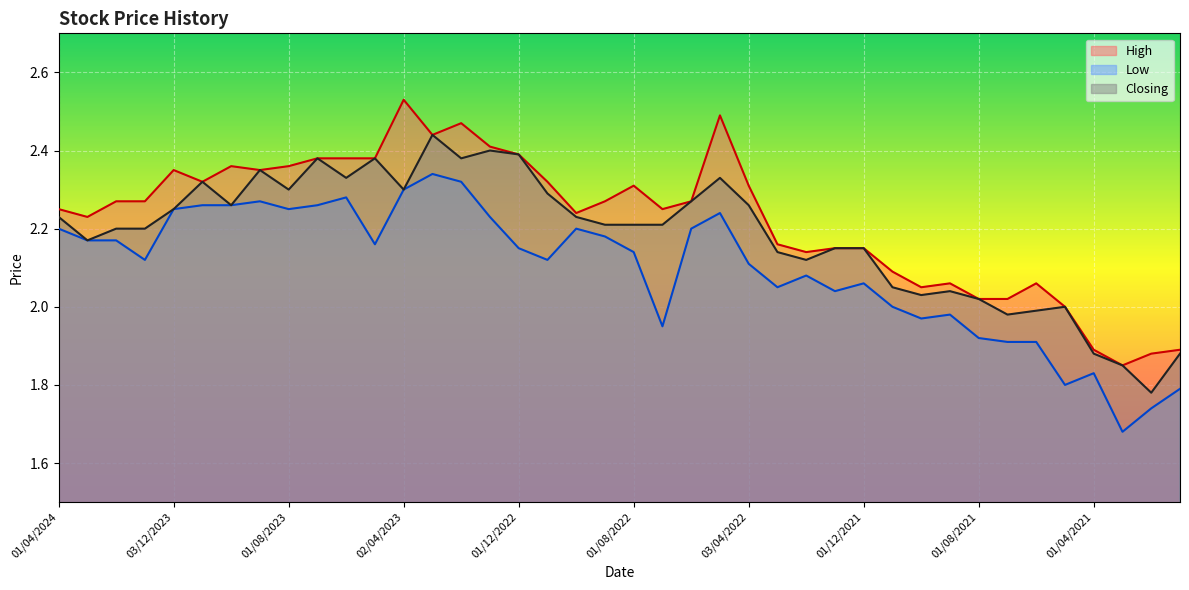

Reading right to left, what are all the values shown in this chart?

High: 03/01/2021=1.9	01/02/2021=1.9	01/03/2021=1.9	01/04/2021=1.9	02/05/2021=2.0	01/06/2021=2.1	01/07/2021=2.0	01/08/2021=2.0	01/09/2021=2.1	03/10/2021=2.0	01/11/2021=2.1	01/12/2021=2.1	02/01/2022=2.1	01/02/2022=2.1	01/03/2022=2.2	03/04/2022=2.3	08/05/2022=2.5	01/06/2022=2.3	03/07/2022=2.2	01/08/2022=2.3	01/09/2022=2.3	02/10/2022=2.2	01/11/2022=2.3	01/12/2022=2.4	02/01/2023=2.4	01/02/2023=2.5	01/03/2023=2.4	02/04/2023=2.5	01/05/2023=2.4	04/06/2023=2.4	02/07/2023=2.4	01/08/2023=2.4	03/09/2023=2.4	01/10/2023=2.4	01/11/2023=2.3	03/12/2023=2.4	02/01/2024=2.3	01/02/2024=2.3	03/03/2024=2.2	01/04/2024=2.2
Low: 03/01/2021=1.8	01/02/2021=1.7	01/03/2021=1.7	01/04/2021=1.8	02/05/2021=1.8	01/06/2021=1.9	01/07/2021=1.9	01/08/2021=1.9	01/09/2021=2.0	03/10/2021=2.0	01/11/2021=2.0	01/12/2021=2.1	02/01/2022=2.0	01/02/2022=2.1	01/03/2022=2.0	03/04/2022=2.1	08/05/2022=2.2	01/06/2022=2.2	03/07/2022=1.9	01/08/2022=2.1	01/09/2022=2.2	02/10/2022=2.2	01/11/2022=2.1	01/12/2022=2.1	02/01/2023=2.2	01/02/2023=2.3	01/03/2023=2.3	02/04/2023=2.3	01/05/2023=2.2	04/06/2023=2.3	02/07/2023=2.3	01/08/2023=2.2	03/09/2023=2.3	01/10/2023=2.3	01/11/2023=2.3	03/12/2023=2.2	02/01/2024=2.1	01/02/2024=2.2	03/03/2024=2.2	01/04/2024=2.2
Closing: 03/01/2021=1.9	01/02/2021=1.8	01/03/2021=1.9	01/04/2021=1.9	02/05/2021=2.0	01/06/2021=2.0	01/07/2021=2.0	01/08/2021=2.0	01/09/2021=2.0	03/10/2021=2.0	01/11/2021=2.0	01/12/2021=2.1	02/01/2022=2.1	01/02/2022=2.1	01/03/2022=2.1	03/04/2022=2.3	08/05/2022=2.3	01/06/2022=2.3	03/07/2022=2.2	01/08/2022=2.2	01/09/2022=2.2	02/10/2022=2.2	01/11/2022=2.3	01/12/2022=2.4	02/01/2023=2.4	01/02/2023=2.4	01/03/2023=2.4	02/04/2023=2.3	01/05/2023=2.4	04/06/2023=2.3	02/07/2023=2.4	01/08/2023=2.3	03/09/2023=2.4	01/10/2023=2.3	01/11/2023=2.3	03/12/2023=2.2	02/01/2024=2.2	01/02/2024=2.2	03/03/2024=2.2	01/04/2024=2.2